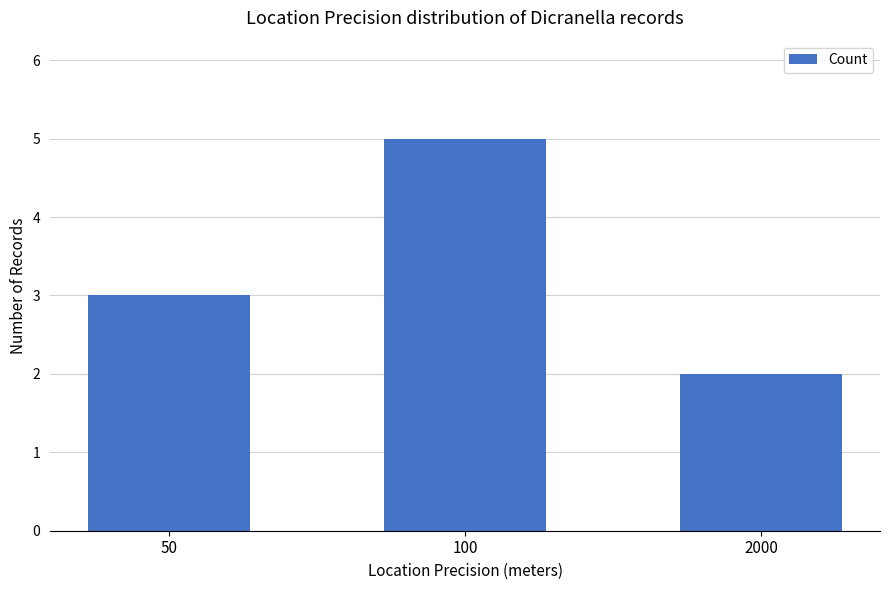

What is the difference between the values at 100 and 2000?

3